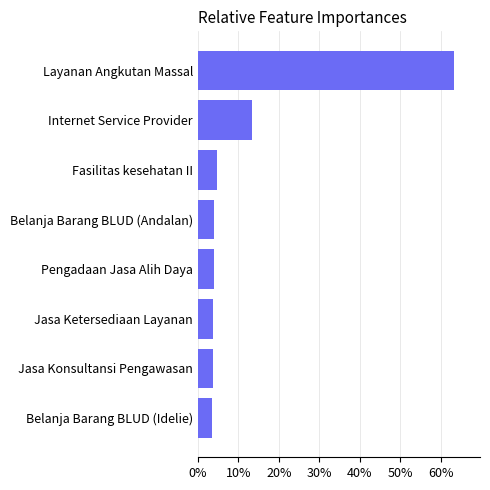

Does the chart contain stacked bars?

No